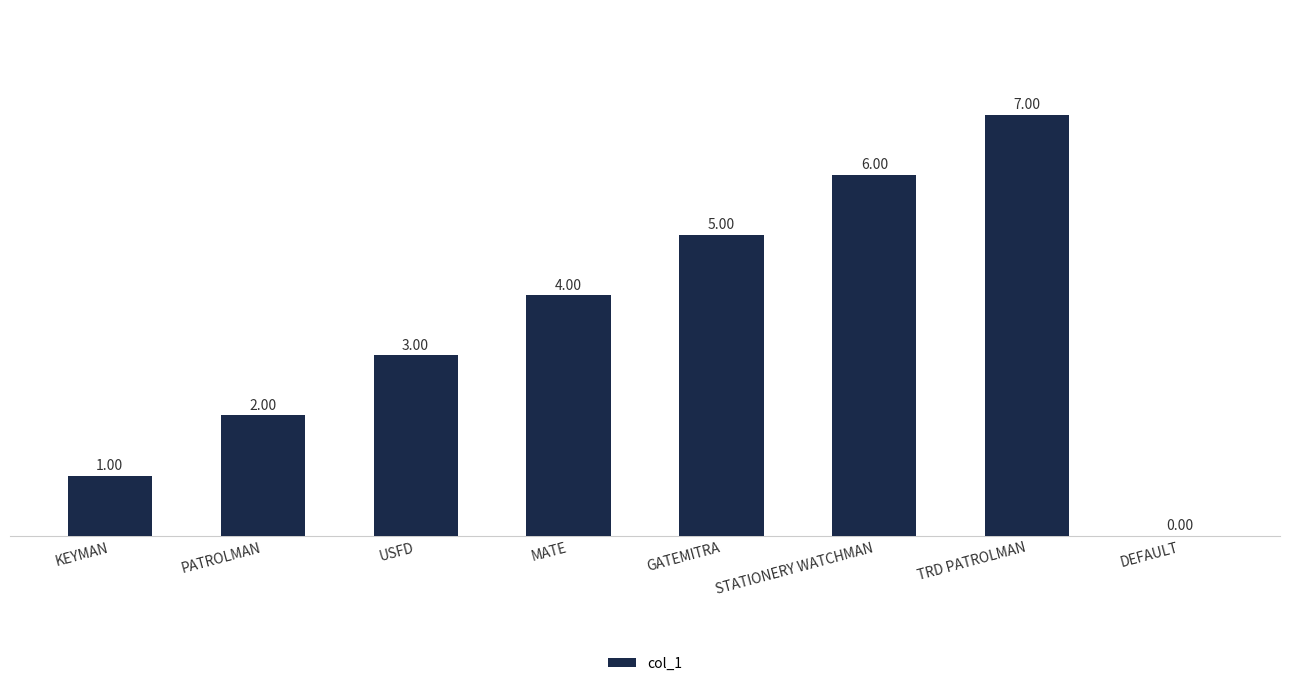

The chart shows a value of 4 at USFD. True or false?

False